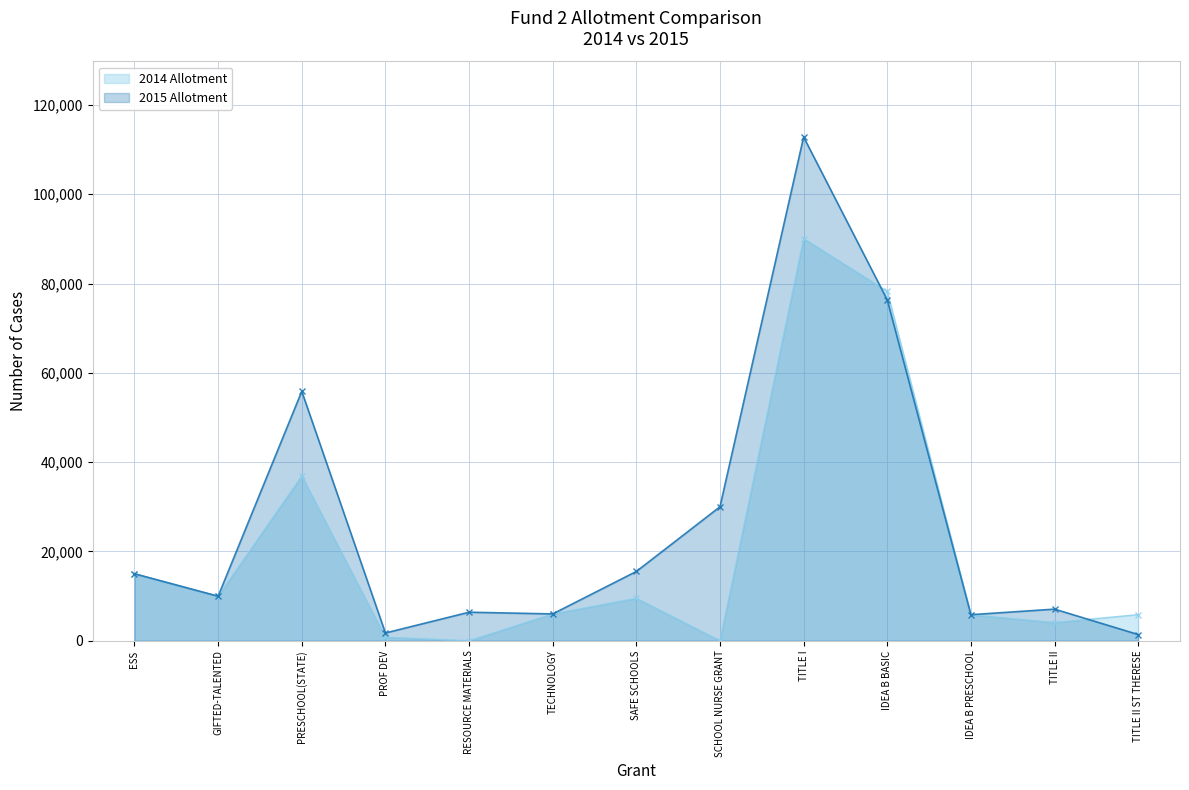

How many data points in 2015 Allotment are less than 9969?

6